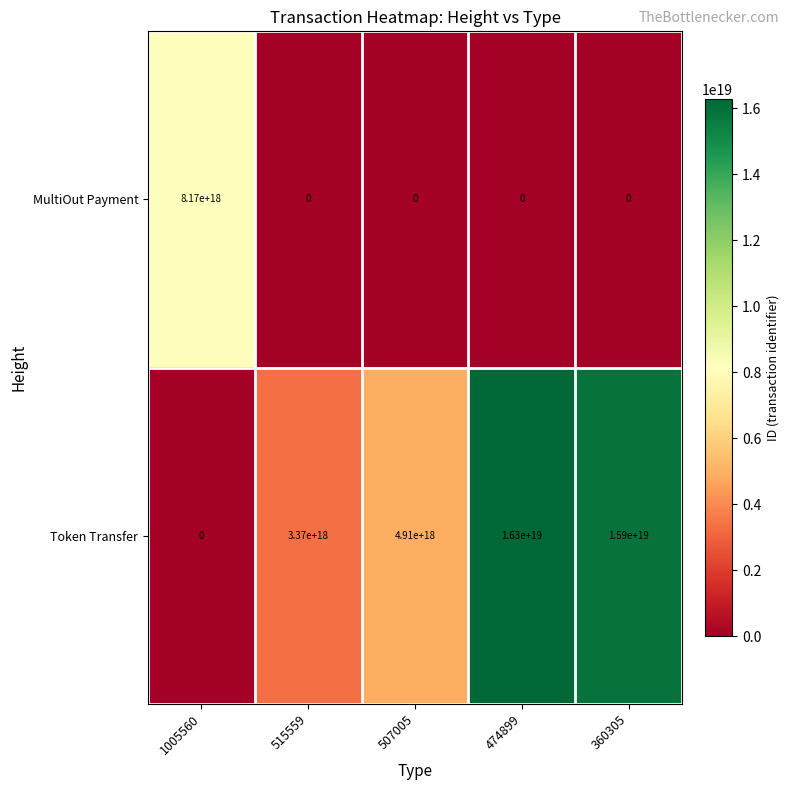

Which category has the highest value across all series?

474899